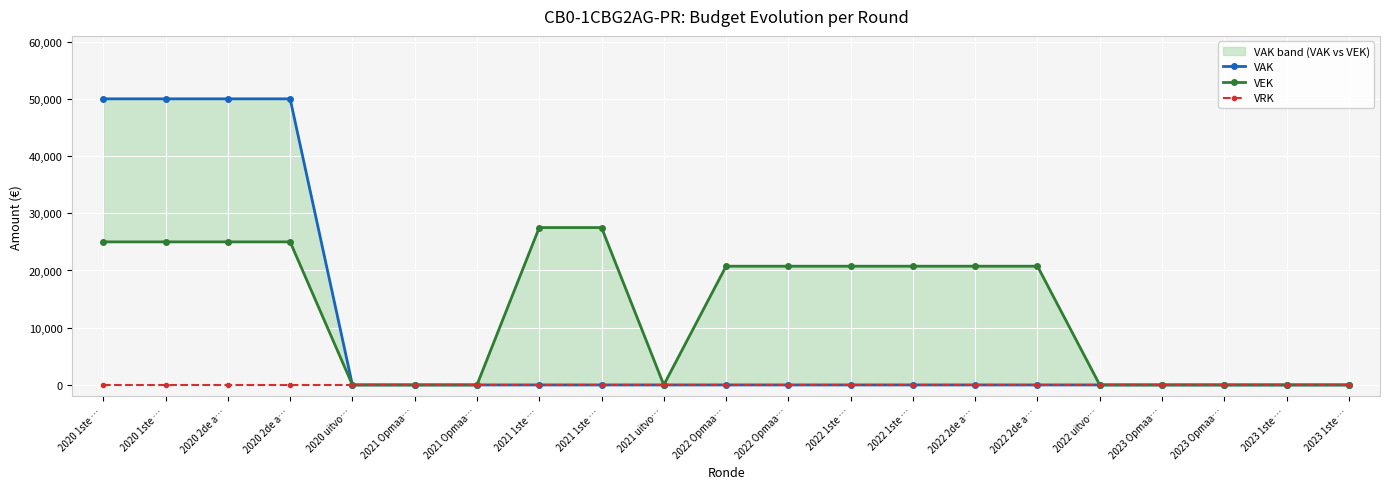

True or false: VRK and VAK cross at least once.

False